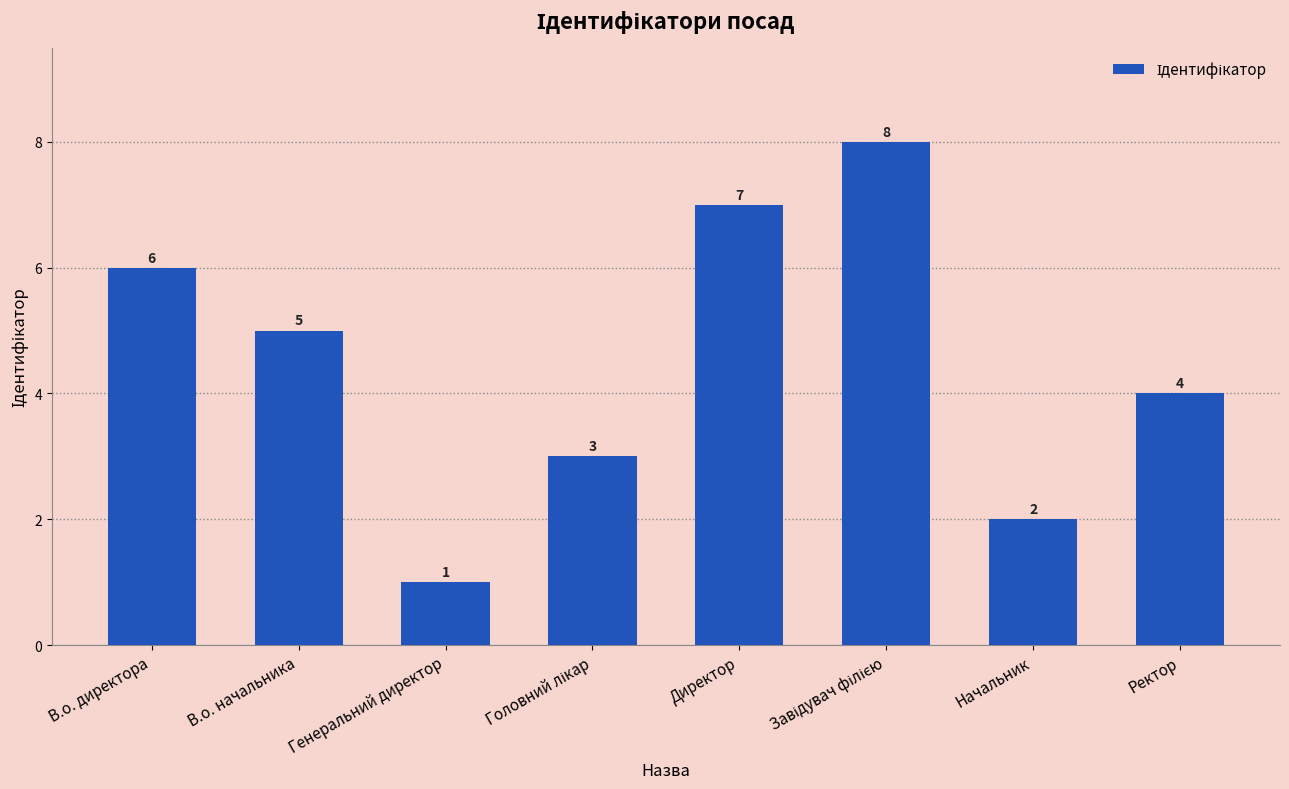

What is the greatest value displayed?

8